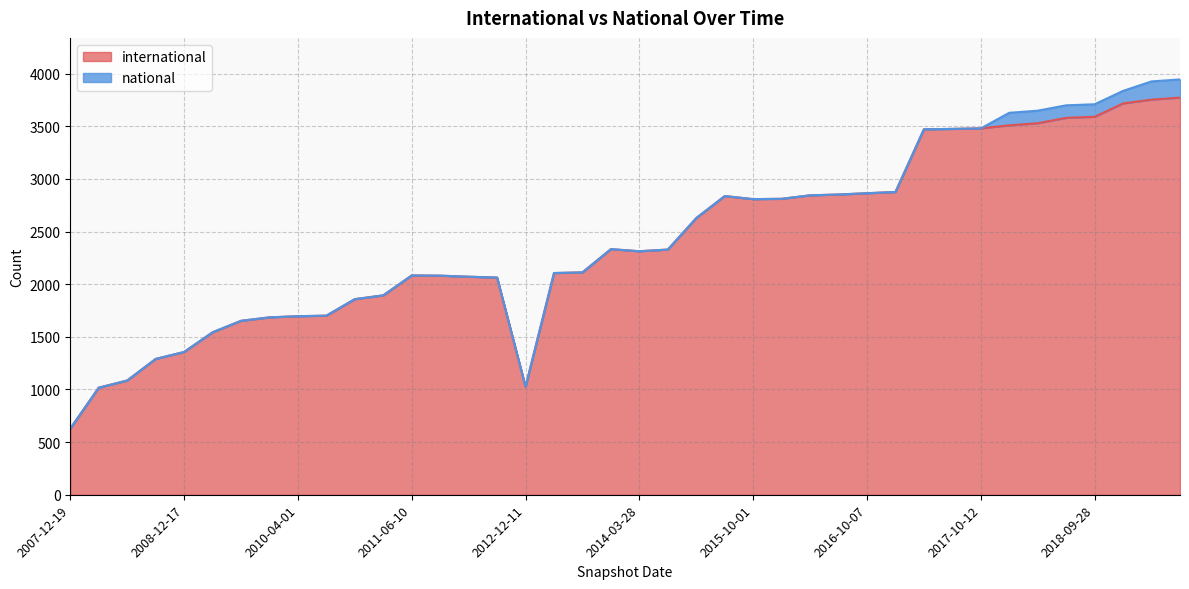

What is the difference between the second highest and second lowest values?

2736